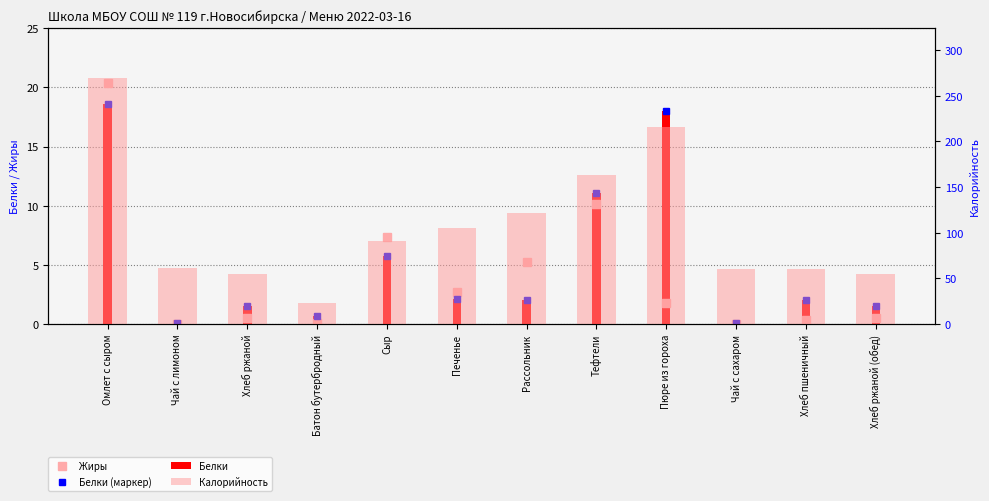

Reading left to right, what are all the values shown in this chart?

Жиры: Омлет с сыром=20.4	Чай с лимоном=0.0	Хлеб ржаной=0.6	Батон бутербродный=0.1	Сыр=7.4	Печенье=2.7	Рассольник=5.2	Тефтели=10.2	Пюре из гороха=1.8	Чай с сахаром=0.0	Хлеб пшеничный=0.4	Хлеб ржаной (обед)=0.6
Белки (маркер): Омлет с сыром=18.6	Чай с лимоном=0.1	Хлеб ржаной=1.6	Батон бутербродный=0.7	Сыр=5.8	Печенье=2.1	Рассольник=2.0	Тефтели=11.0	Пюре из гороха=18.0	Чай с сахаром=0.1	Хлеб пшеничный=2.0	Хлеб ржаной (обед)=1.6
Белки: Омлет с сыром=18.6	Чай с лимоном=0.1	Хлеб ржаной=1.6	Батон бутербродный=0.7	Сыр=5.8	Печенье=2.1	Рассольник=2.0	Тефтели=11.0	Пюре из гороха=18.0	Чай с сахаром=0.1	Хлеб пшеничный=2.0	Хлеб ржаной (обед)=1.6
Калорийность: Омлет с сыром=270.0	Чай с лимоном=61.0	Хлеб ржаной=54.6	Батон бутербродный=22.8	Сыр=91.0	Печенье=105.0	Рассольник=121.2	Тефтели=163.2	Пюре из гороха=215.3	Чай с сахаром=60.0	Хлеб пшеничный=60.3	Хлеб ржаной (обед)=54.6